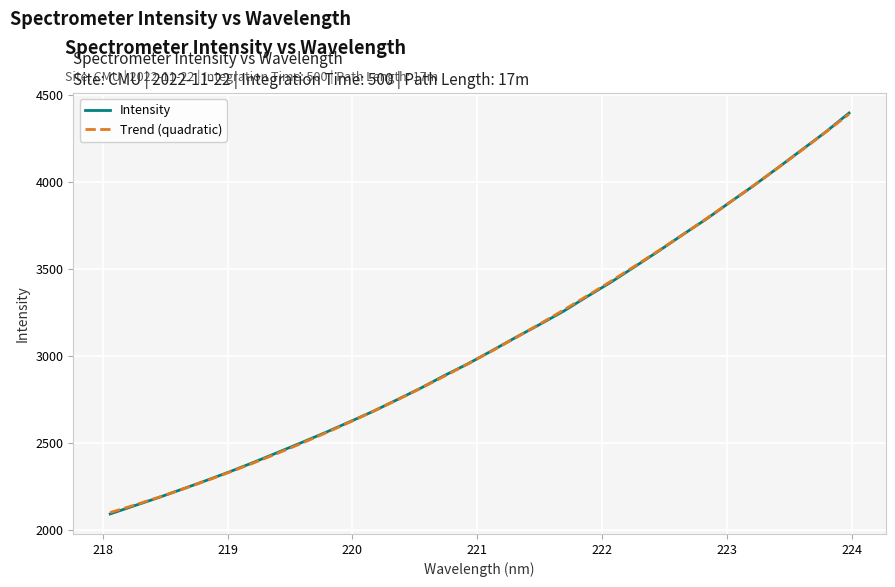

After their last crossing, which series has the higher values: Intensity or Trend (quadratic)?

Intensity